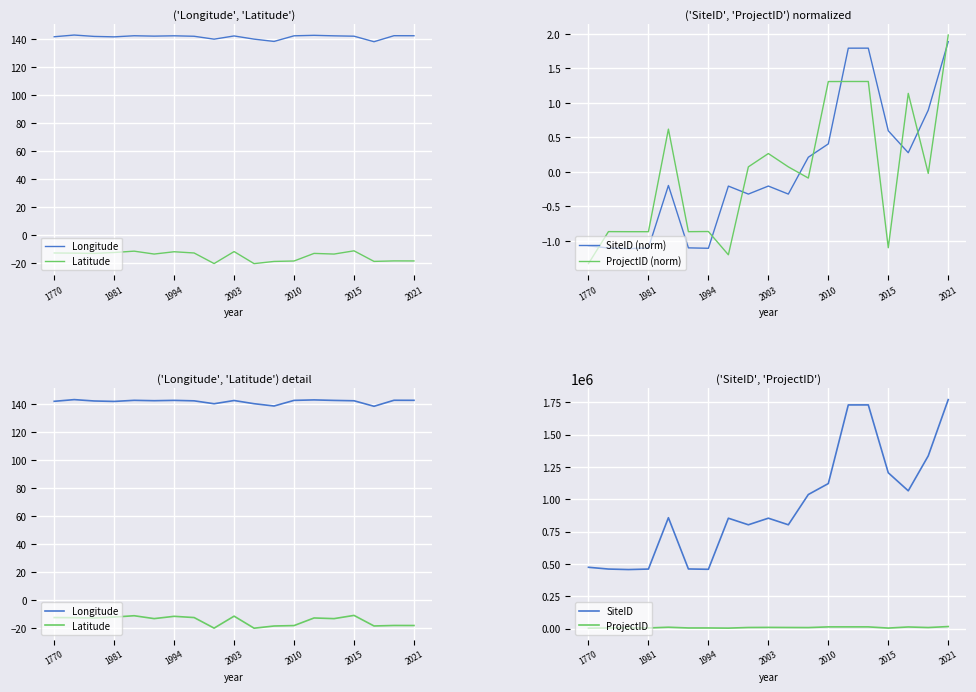

True or false: SiteID and ProjectID cross at least once.

False